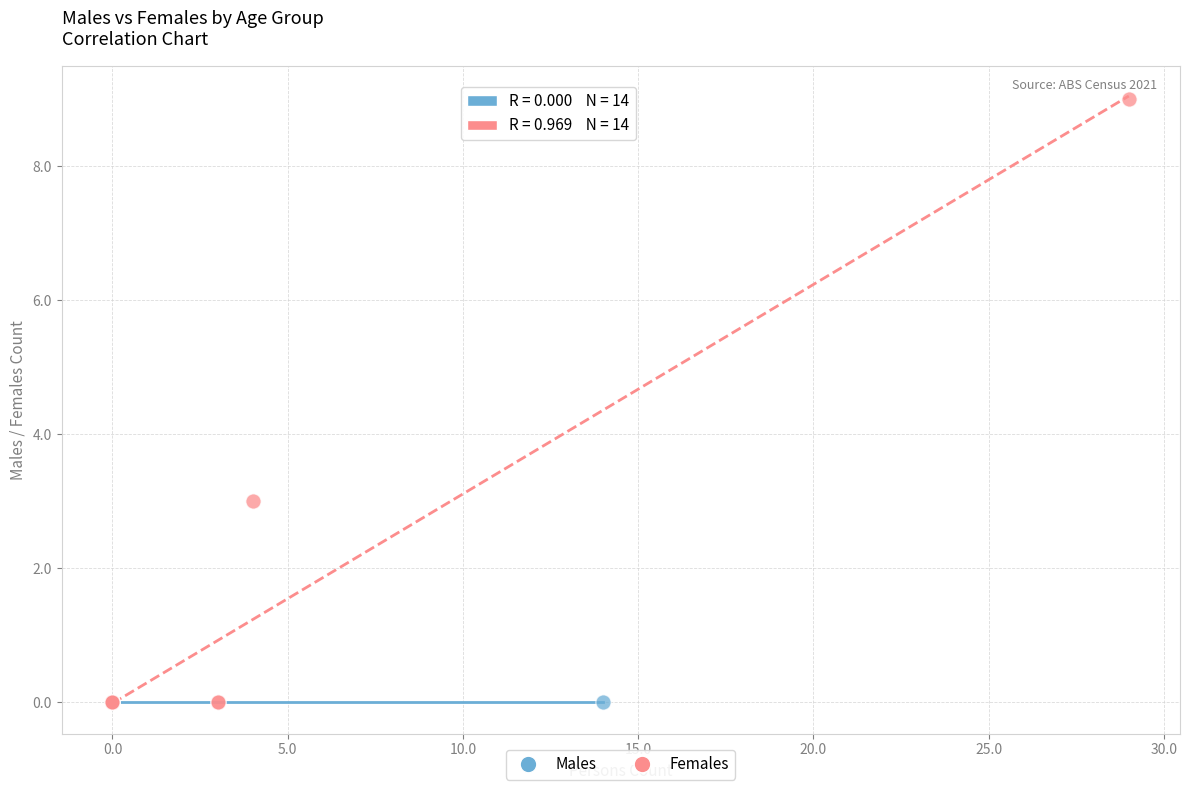

Which series reaches the maximum Y coordinate?

Females